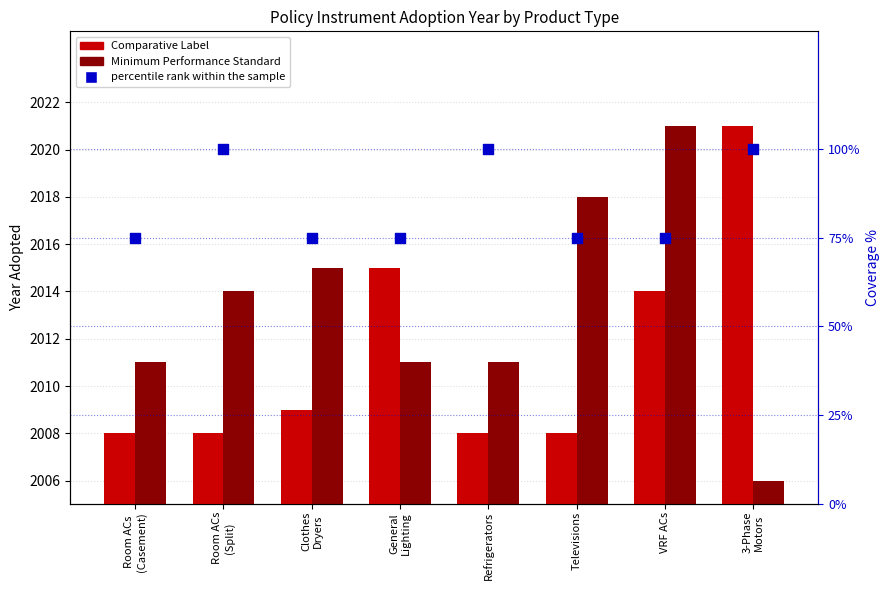

Which series reaches the minimum Y coordinate?

percentile rank within the sample